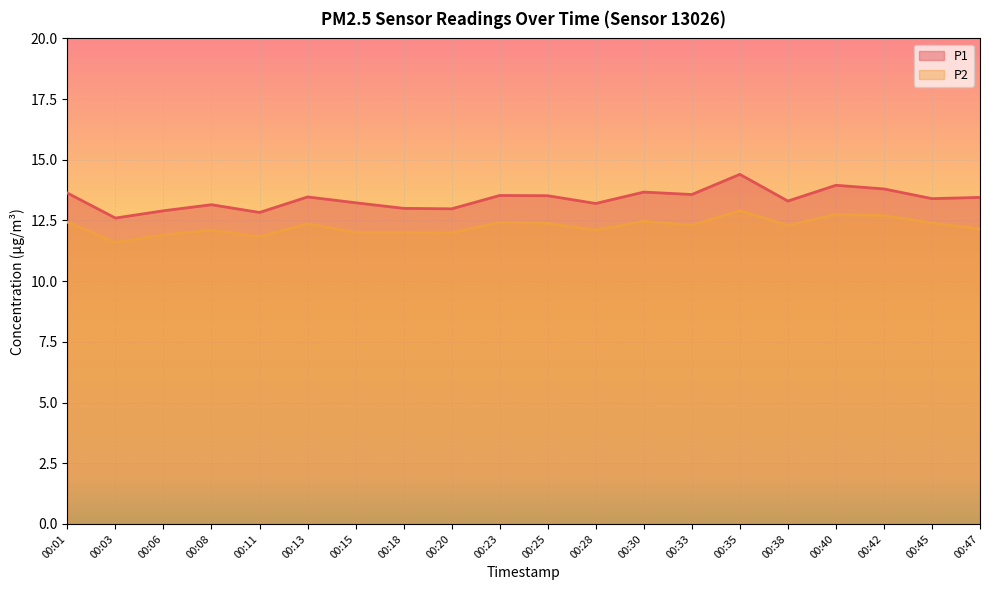

What is the value of the P1 point at the 2nd from the left?

12.6